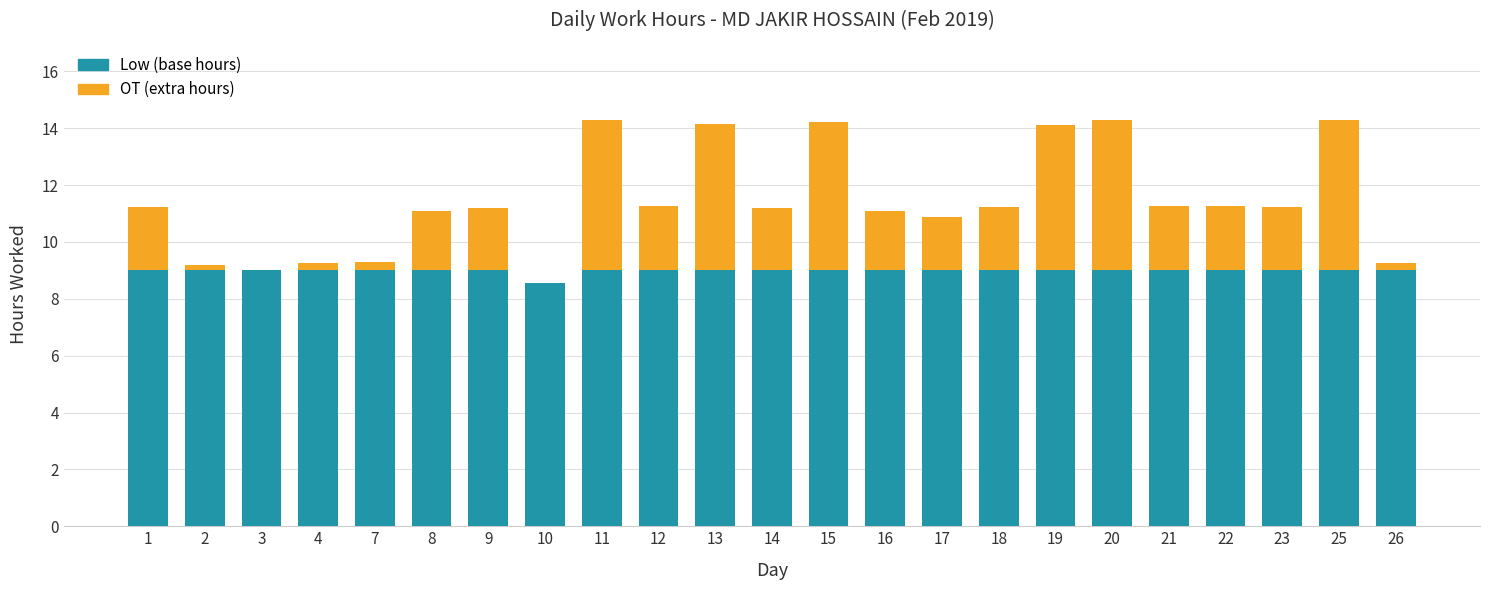

Does the chart contain stacked bars?

Yes